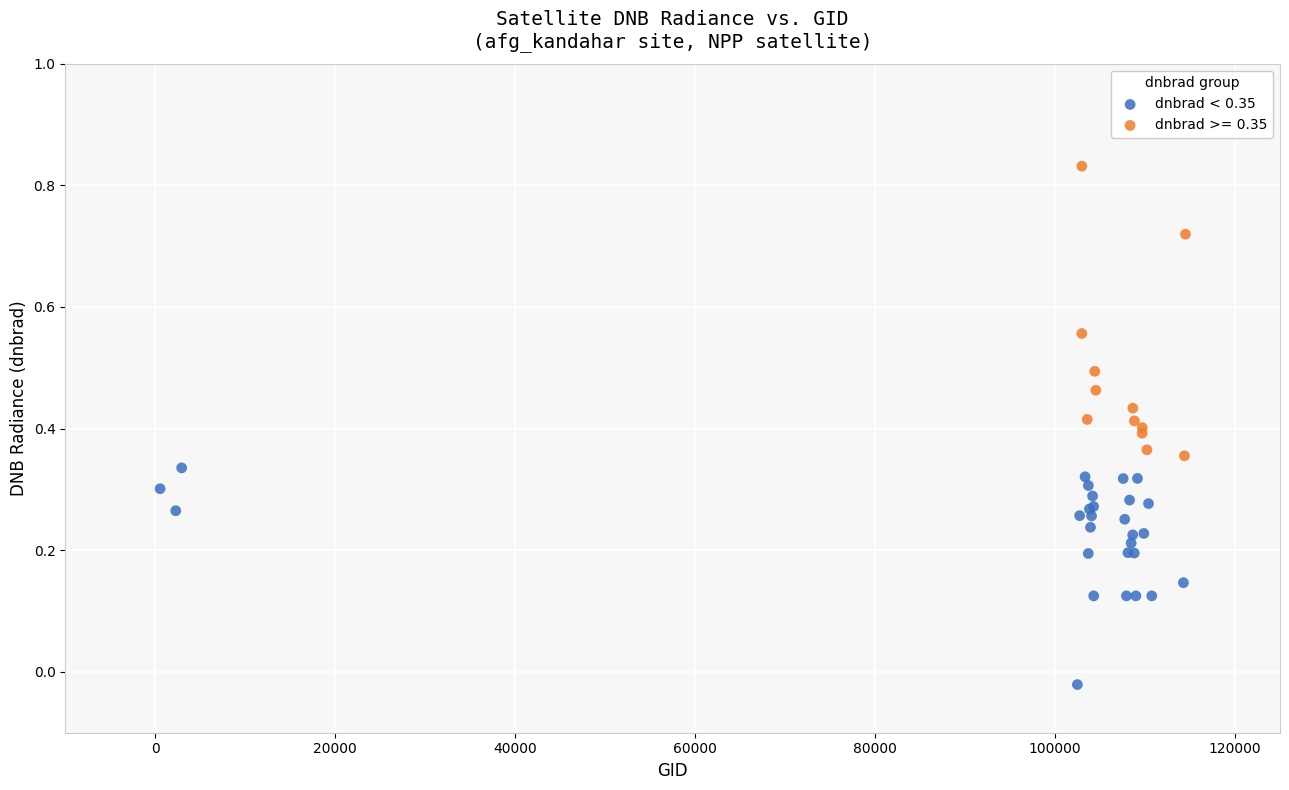

Which series has the widest spread of Y values?

dnbrad >= 0.35